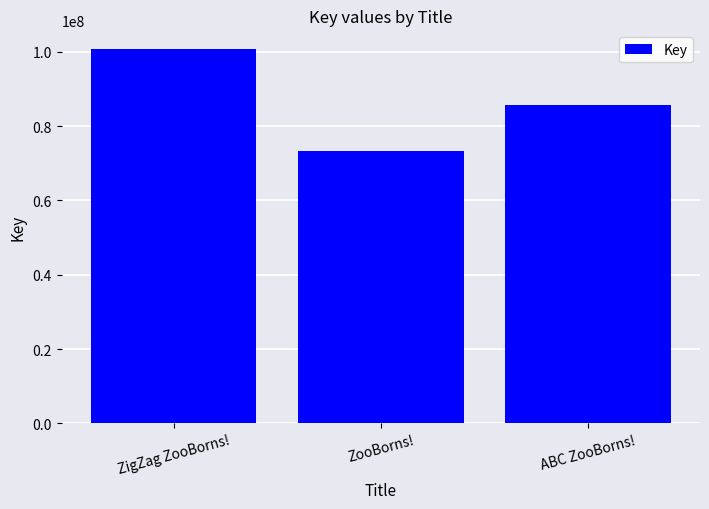

List the labels in order of value, largest first.

ZigZag ZooBorns!, ABC ZooBorns!, ZooBorns!